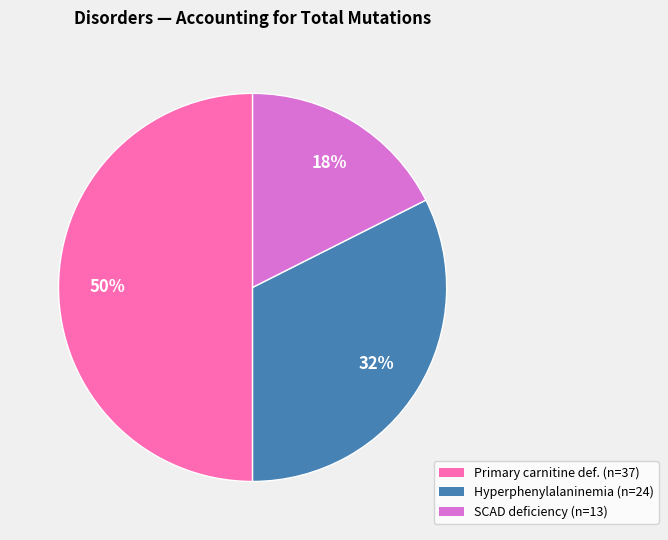

Is Hyperphenylalaninemia (n=24) the majority of the pie?

No